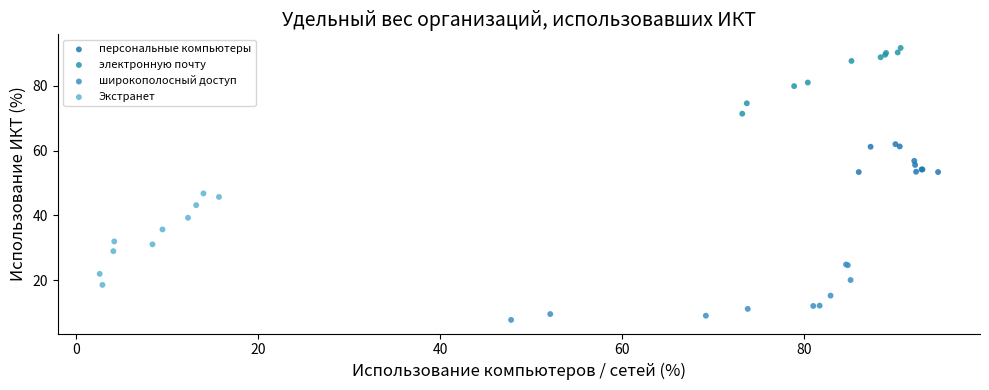

Which series reaches the minimum Y coordinate?

широкополосный доступ